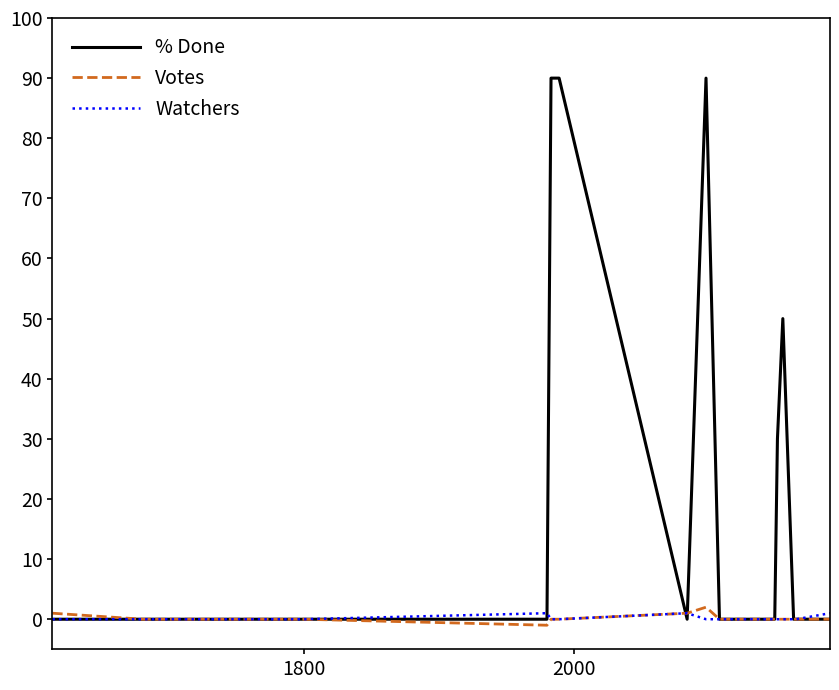

Which series has the largest range (max minus min)?

% Done